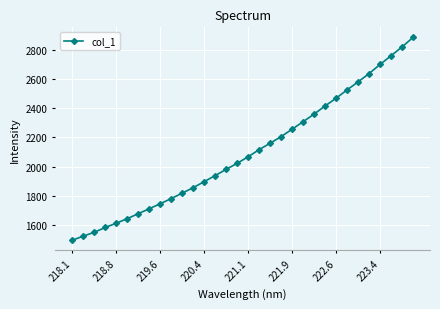

Count the number of data series in this chart.

1